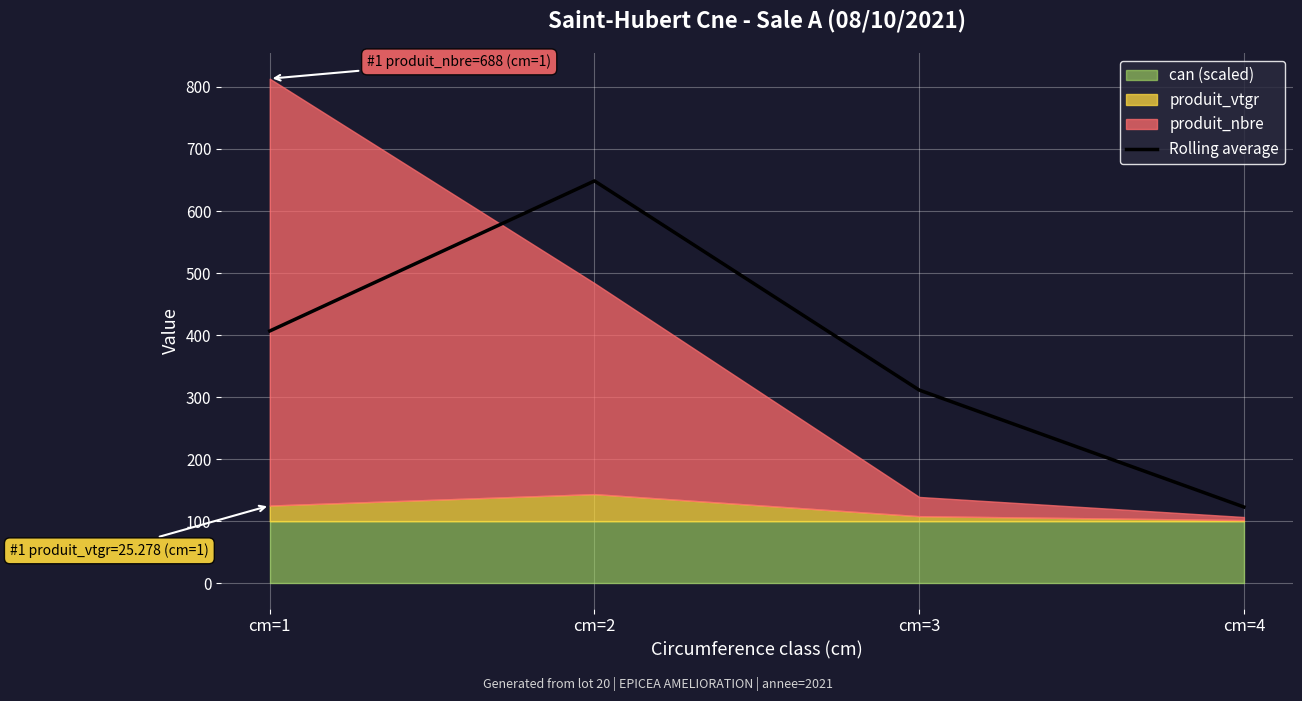

Rank the categories by value from highest to lowest.

cm=2, cm=1, cm=3, cm=4